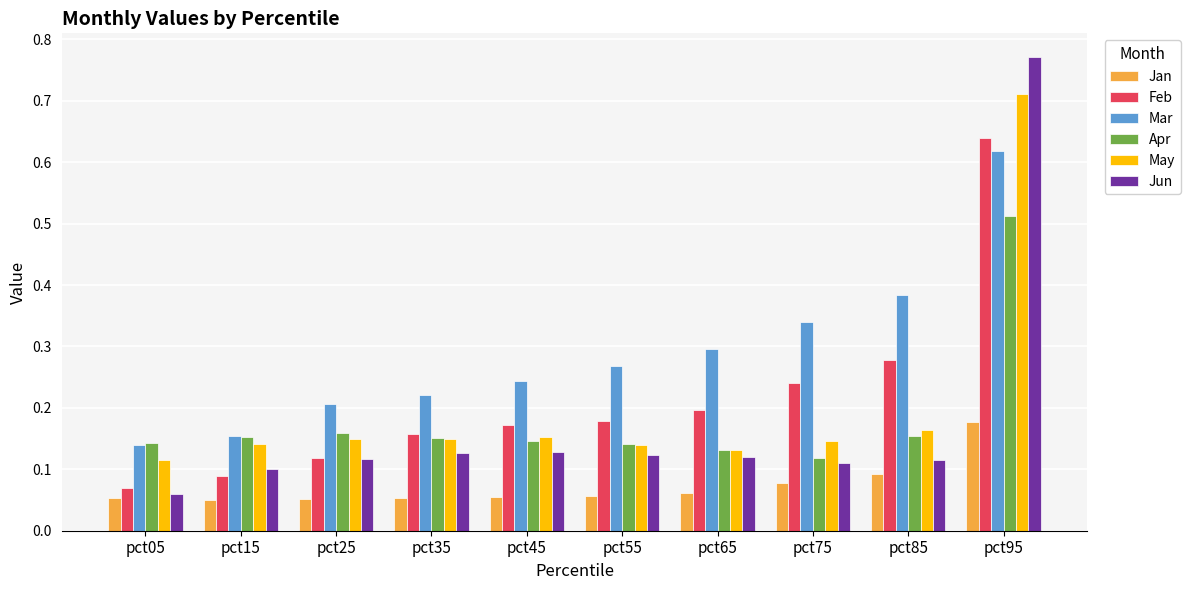

Which category has the highest value in the Mar series?

pct95